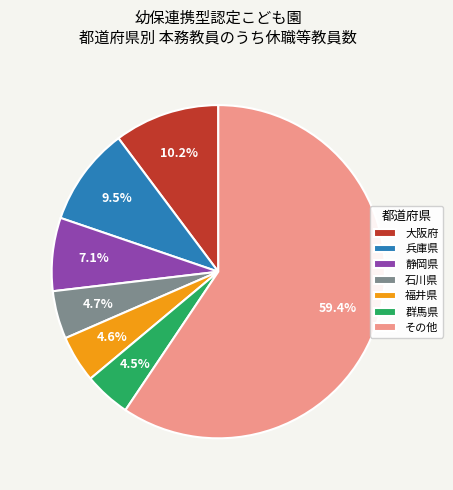

Approximately how many times larger is the value at 大阪府 compared to 兵庫県?

1.1